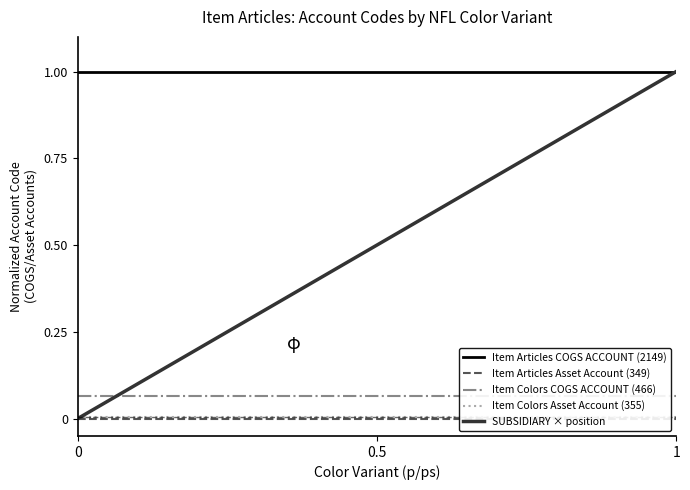

Is it true that SUBSIDIARY × position equals 1.0 at 1?

True